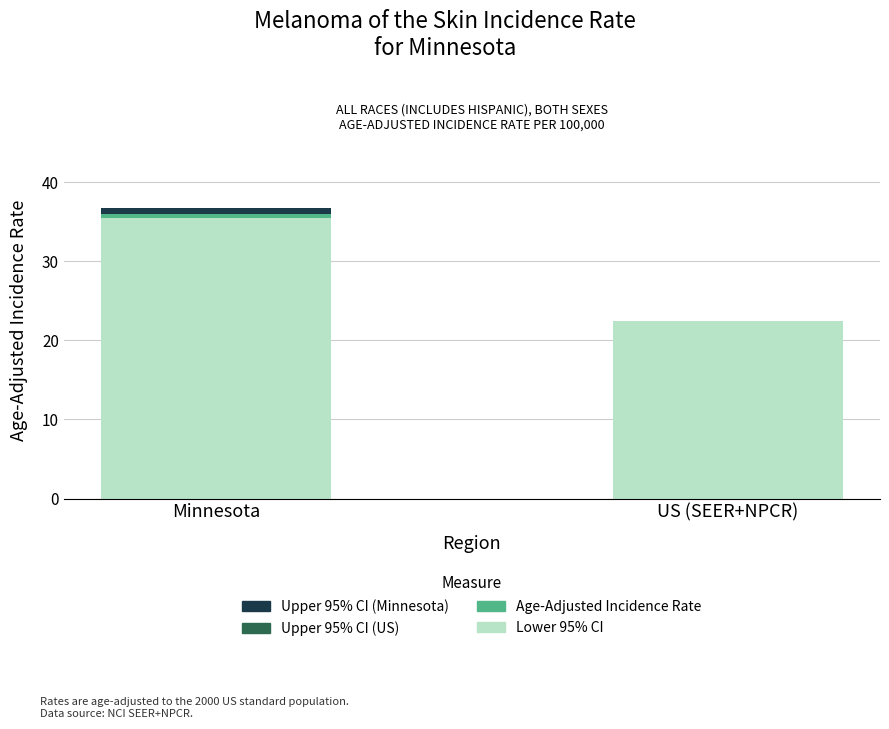

At which category is the sum across all series the highest?

Minnesota